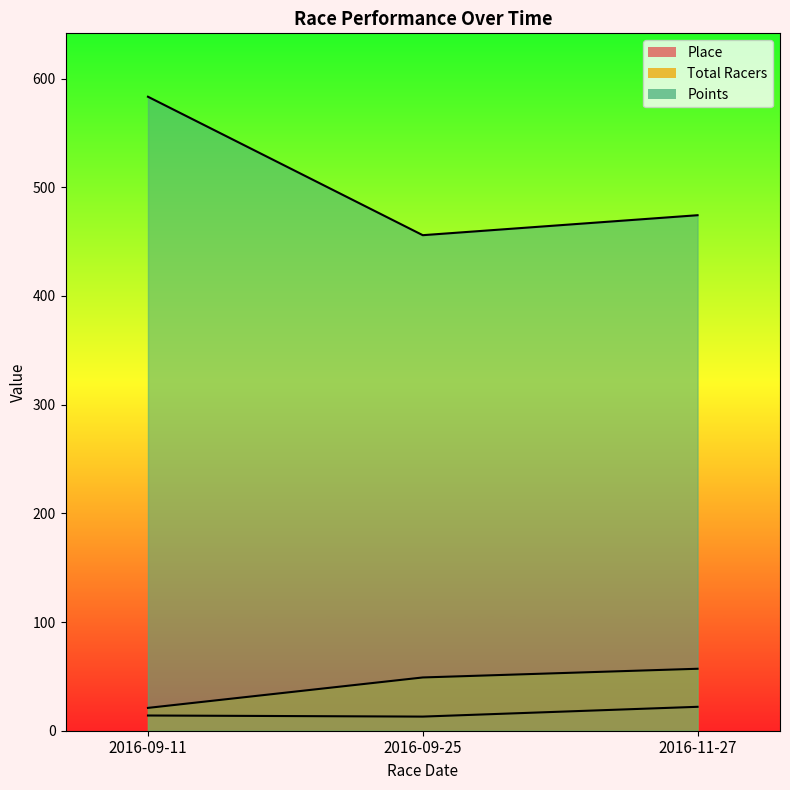

Reading right to left, what are all the values shown in this chart?

Place: 22.0	13.0	14.0
Total Racers: 57.0	49.0	21.0
Points: 474.2	455.9	583.2